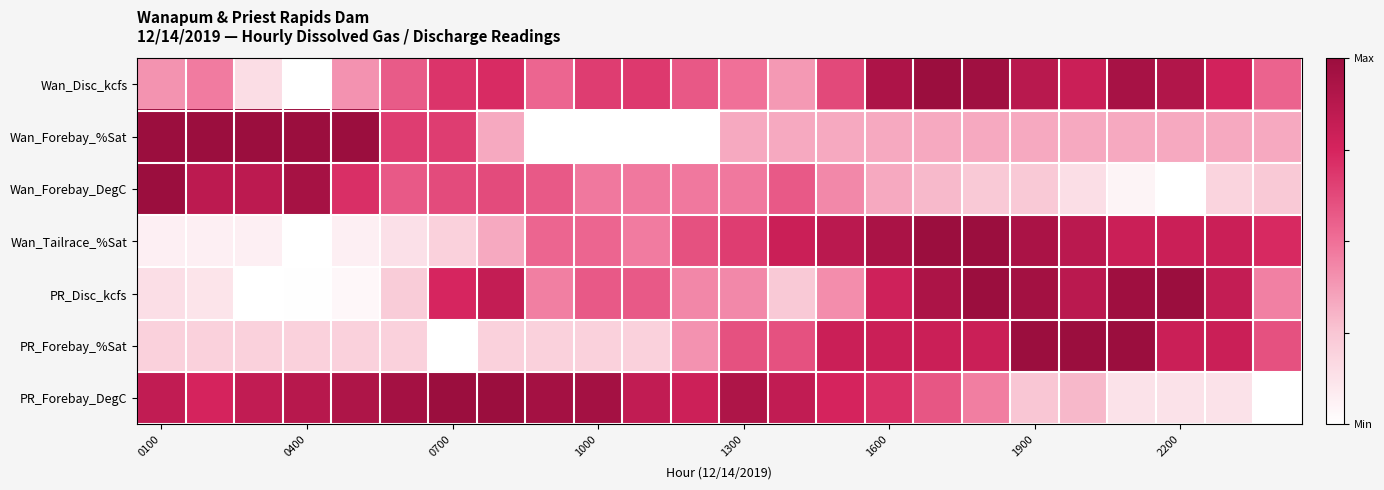

Which series has the largest total across all categories?

PR_Forebay_DegC